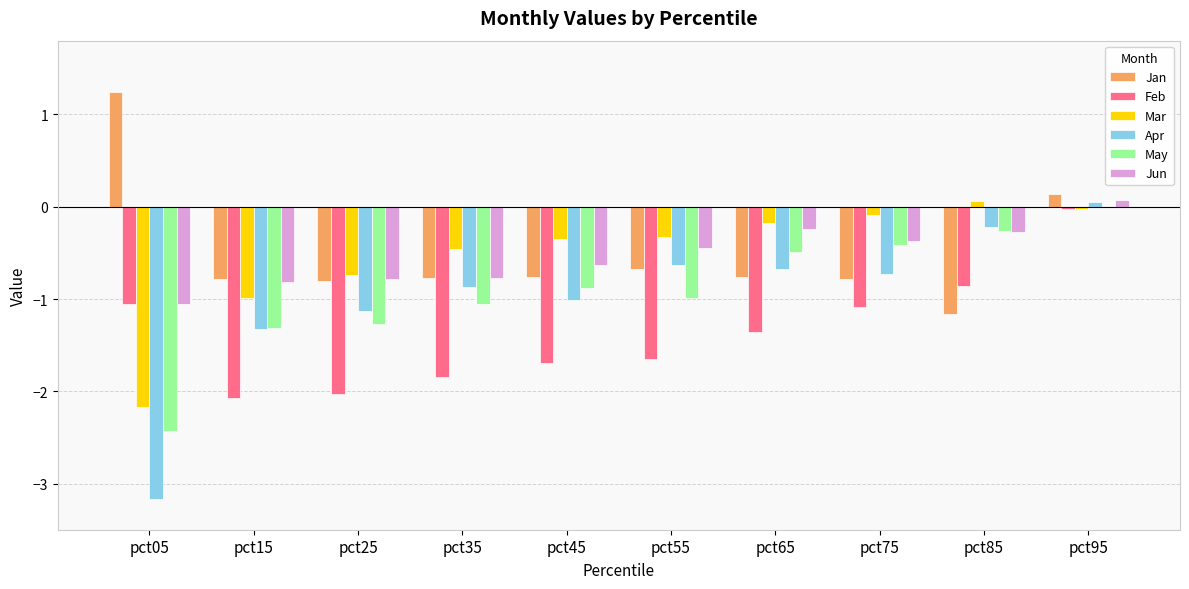

Are the bars horizontal?

No